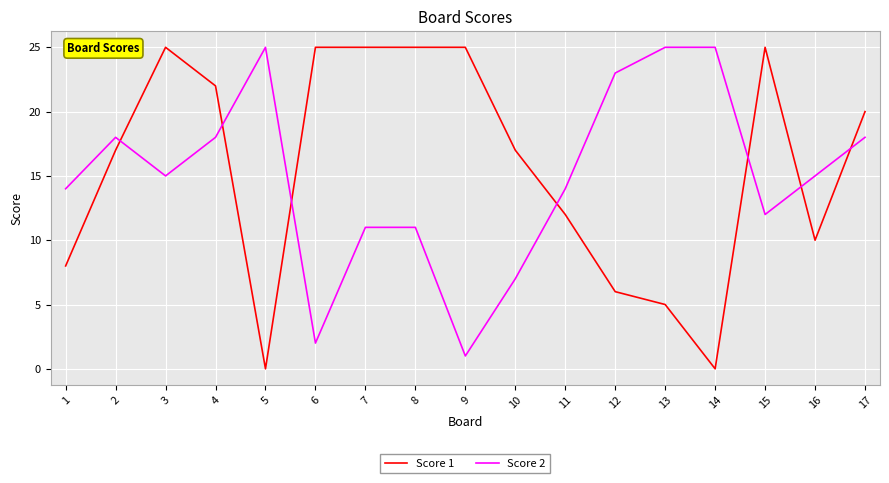

At which category does Score 2 reach its first local peak?

2